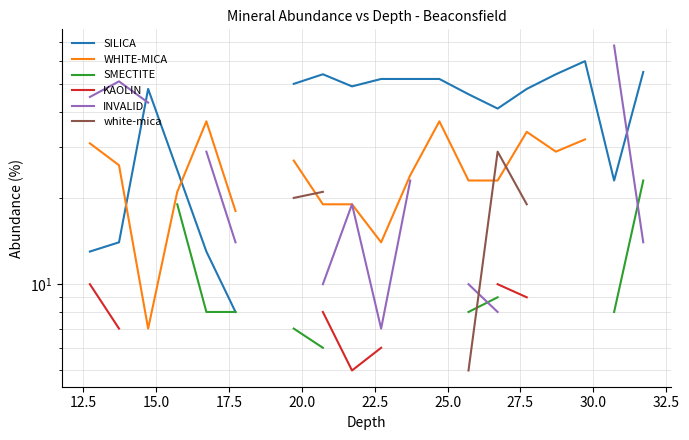

Which series has the widest spread of values?

INVALID